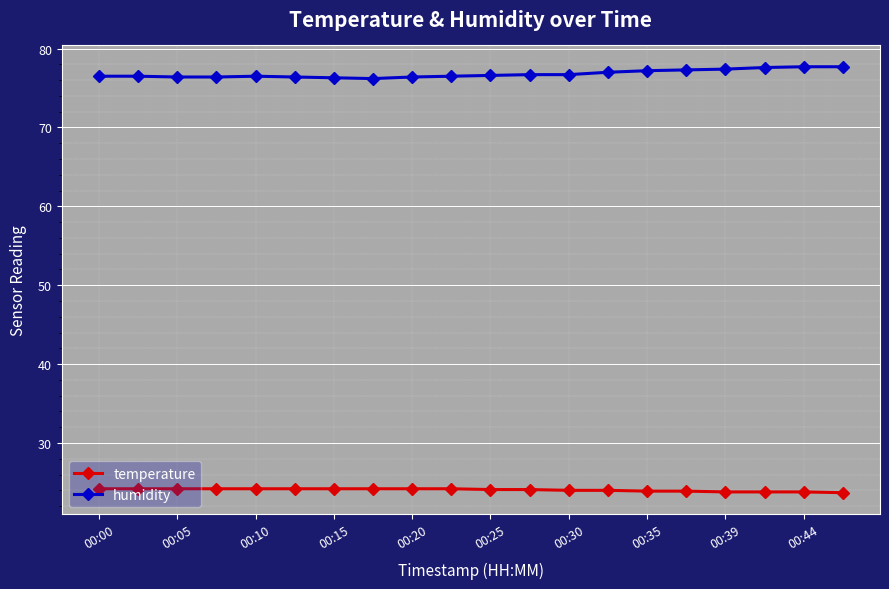

Rank the series by their average value, from highest to lowest.

humidity, temperature